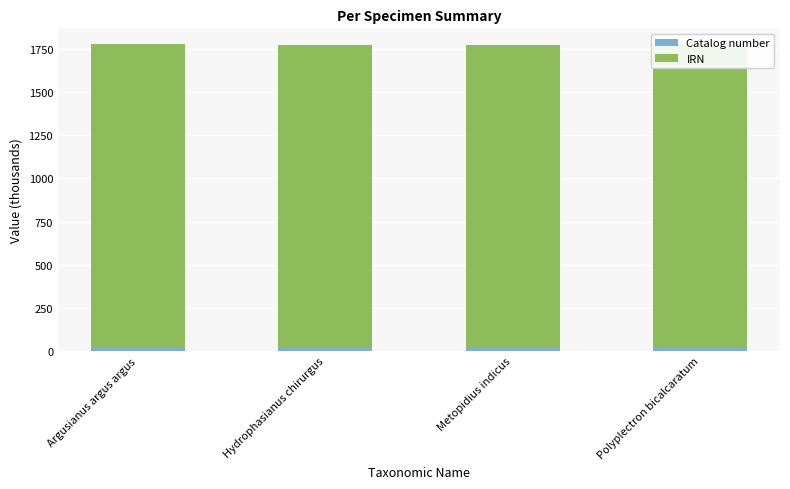

Count the number of categories in the chart.

4